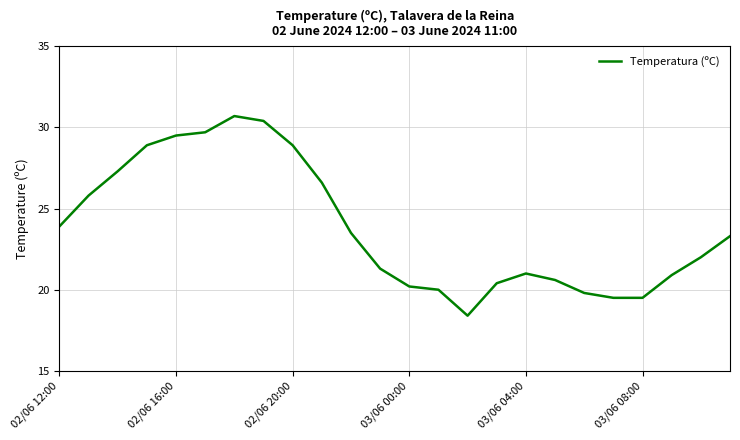

What is the difference between the maximum and minimum values?

12.3